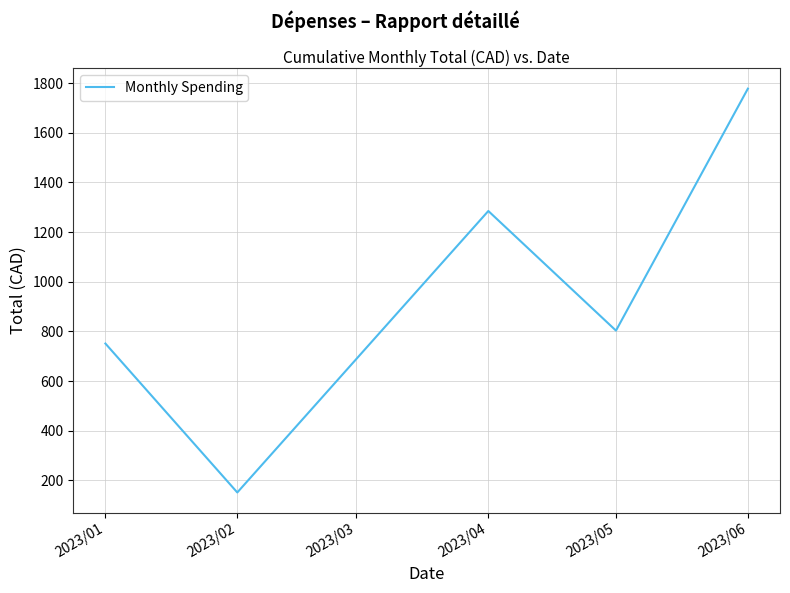

At which category does the data reach its first local peak?

2023/04